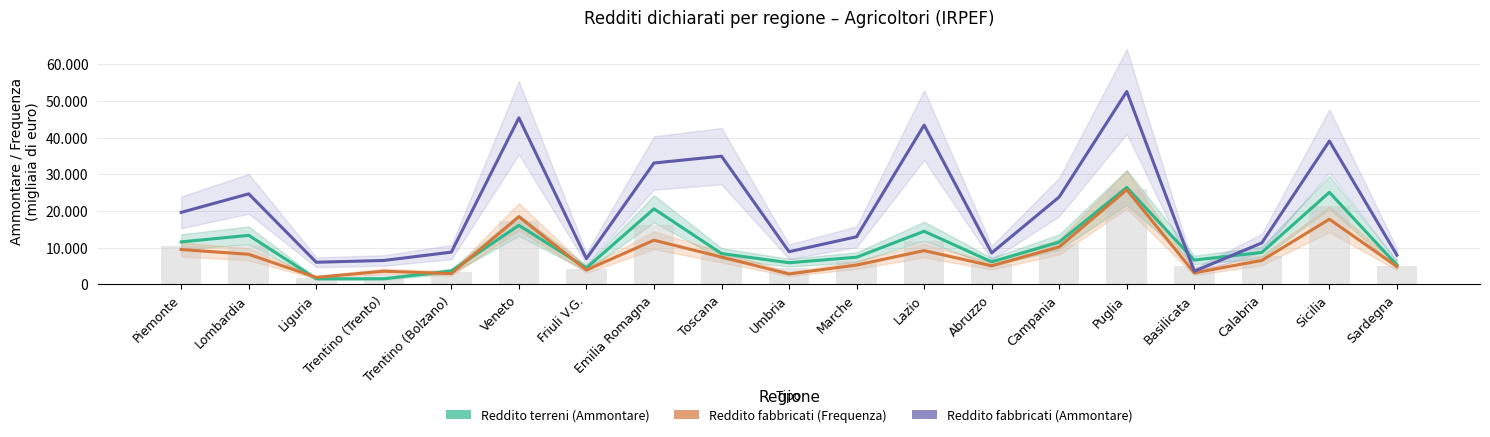

Which series has the largest range (max minus min)?

Reddito fabbricati (Ammontare)